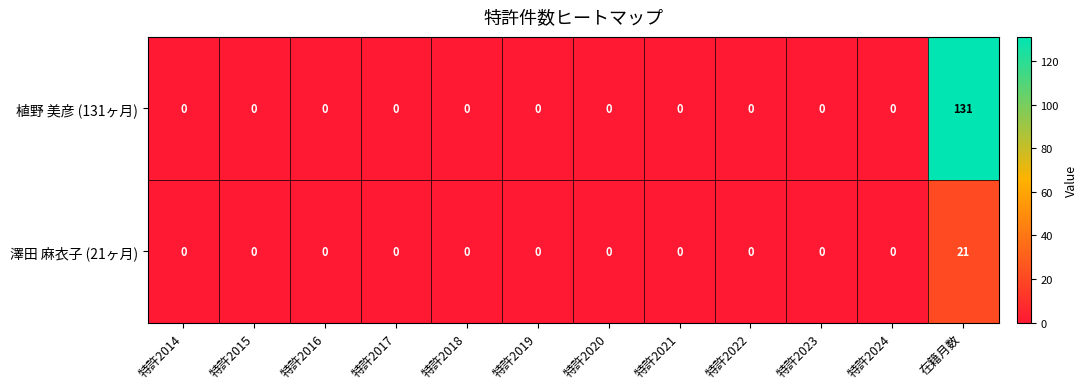

Reading left to right, list all the values displayed in this chart.

植野 美彦 (131ヶ月): 0	0	0	0	0	0	0	0	0	0	0	131
澤田 麻衣子 (21ヶ月): 0	0	0	0	0	0	0	0	0	0	0	21